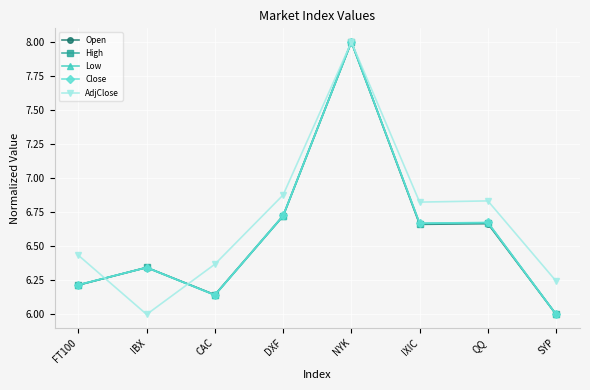

Is it true that Close equals 8.0 at NYK?

True